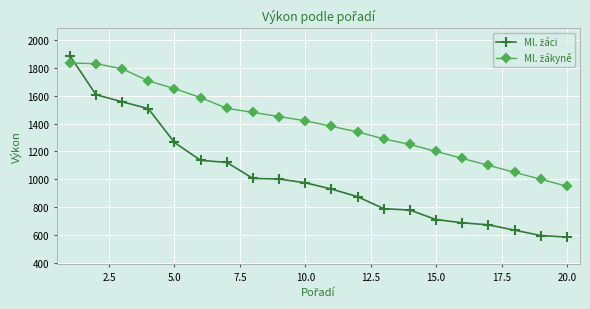

What is the greatest value displayed?

1887